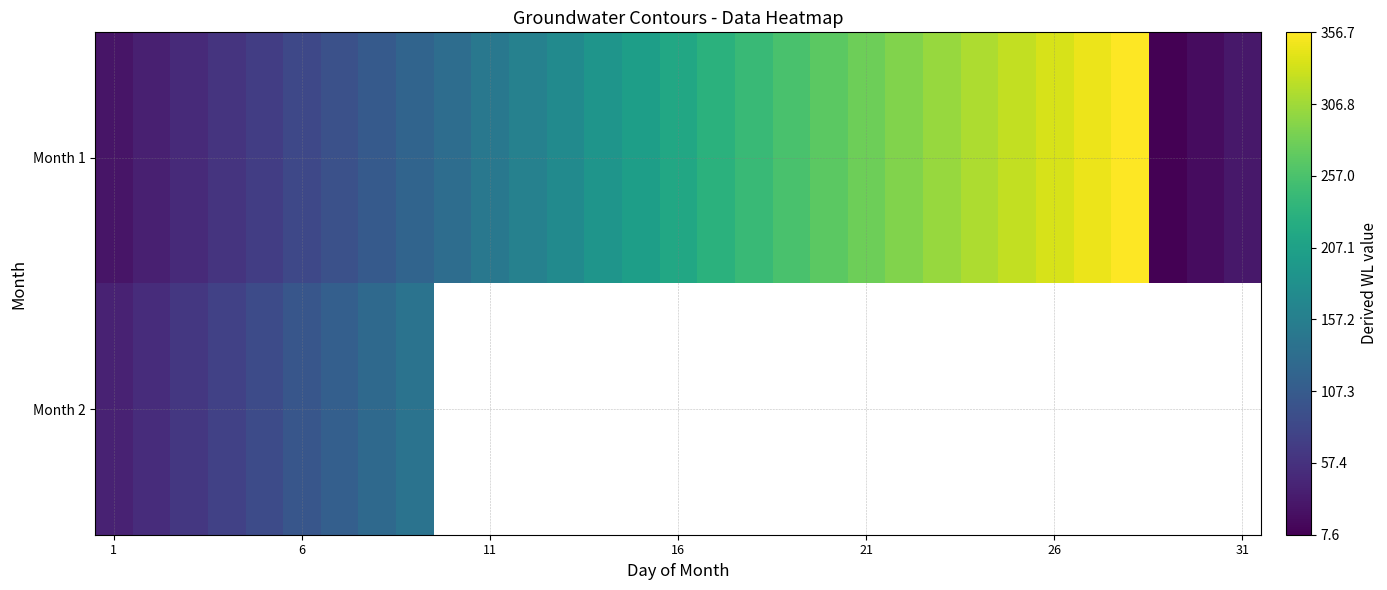

What is the difference between the maximum and minimum values in the Month 2 series?

100.0